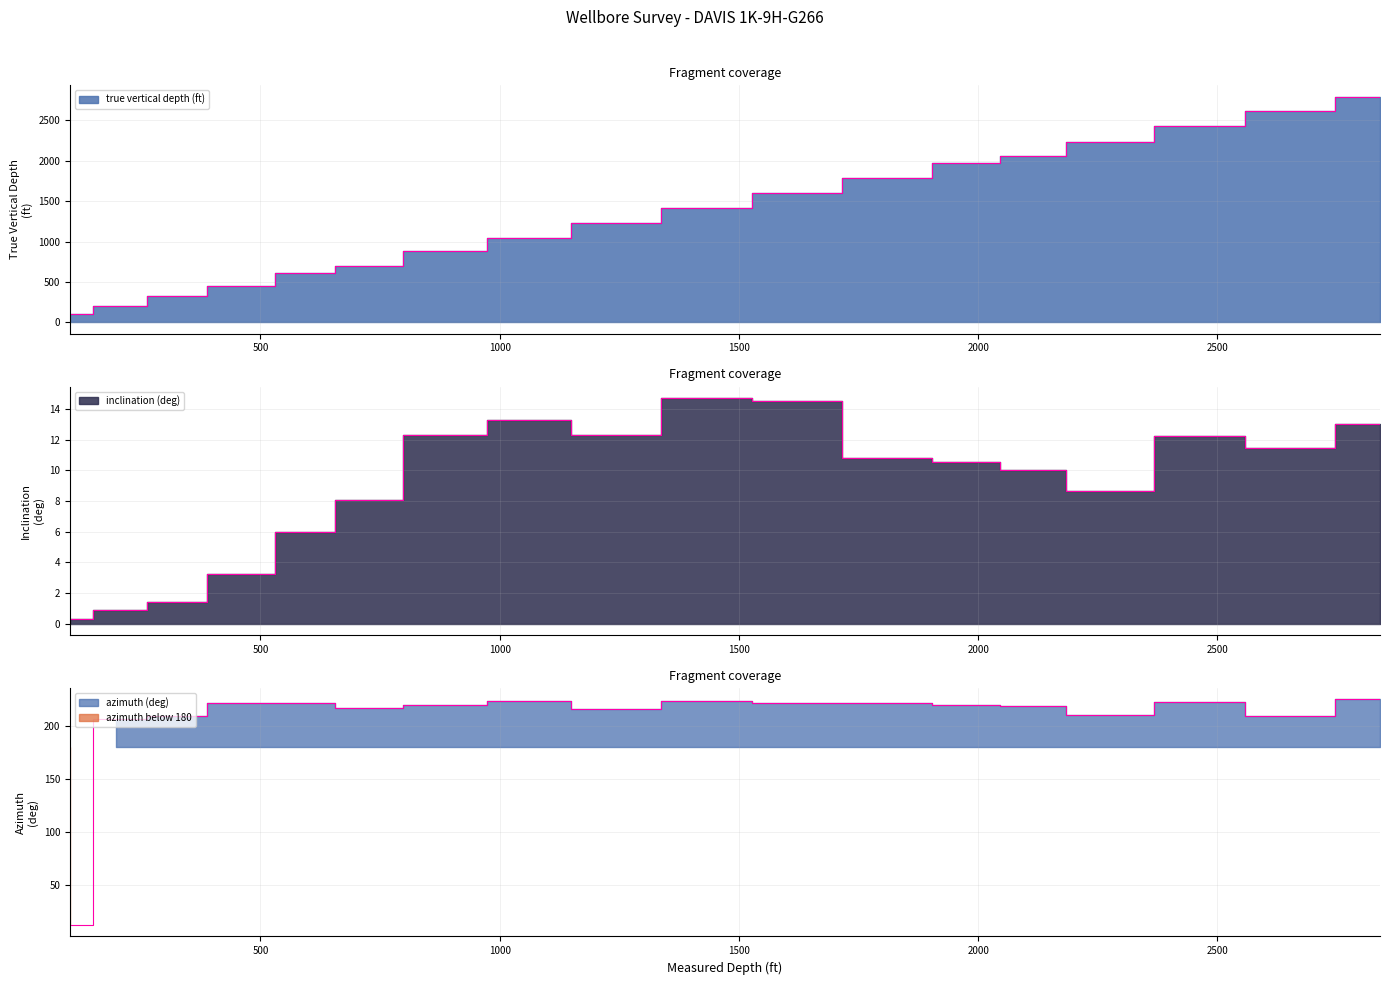

The value of inclination (deg) at 2093 is 2.2. True or false?

False